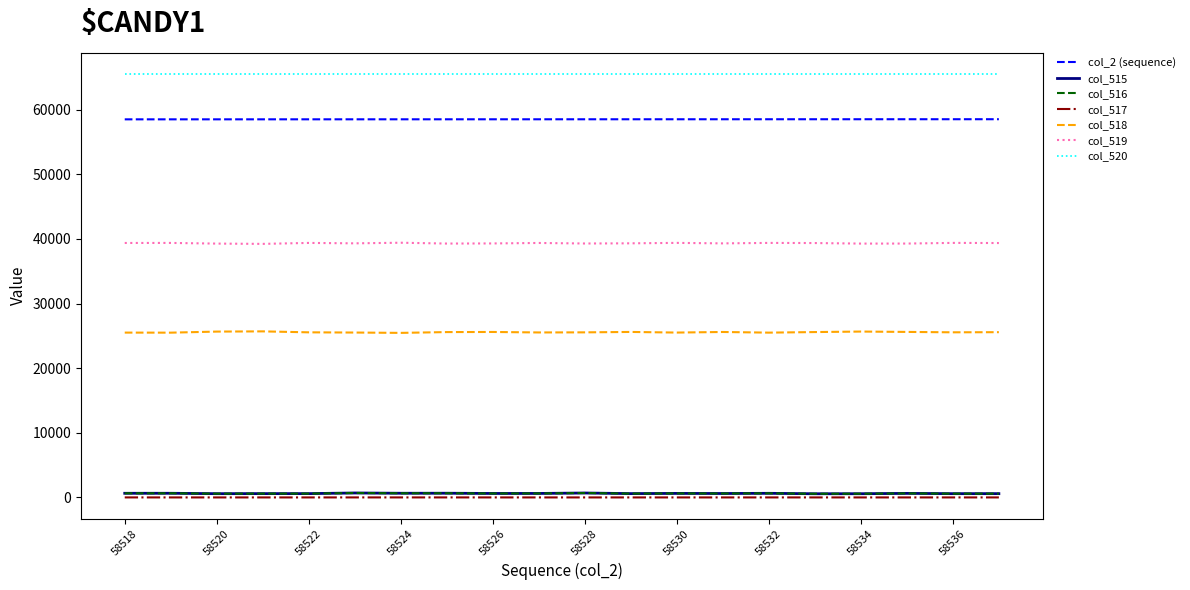

Which series has the largest total across all categories?

col_520